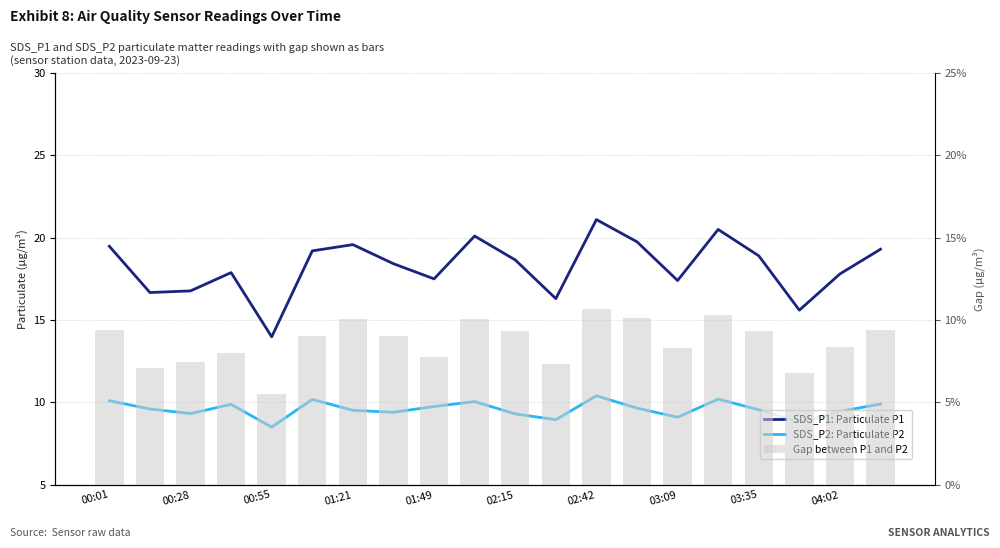

What is the total value across all series at 17?

31.2